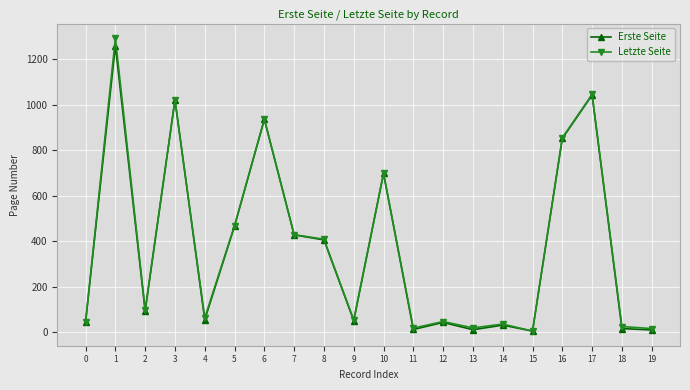

What is the difference between the maximum and minimum values in the Erste Seite series?

1255